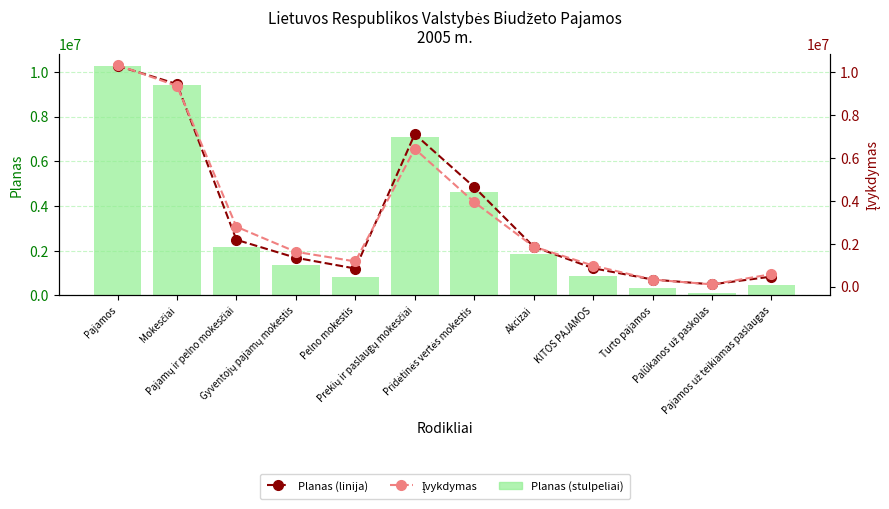

What is the sum of the Įvykdymas values at Gyventojų pajamų mokestis and KITOS PAJAMOS?

2587338.5